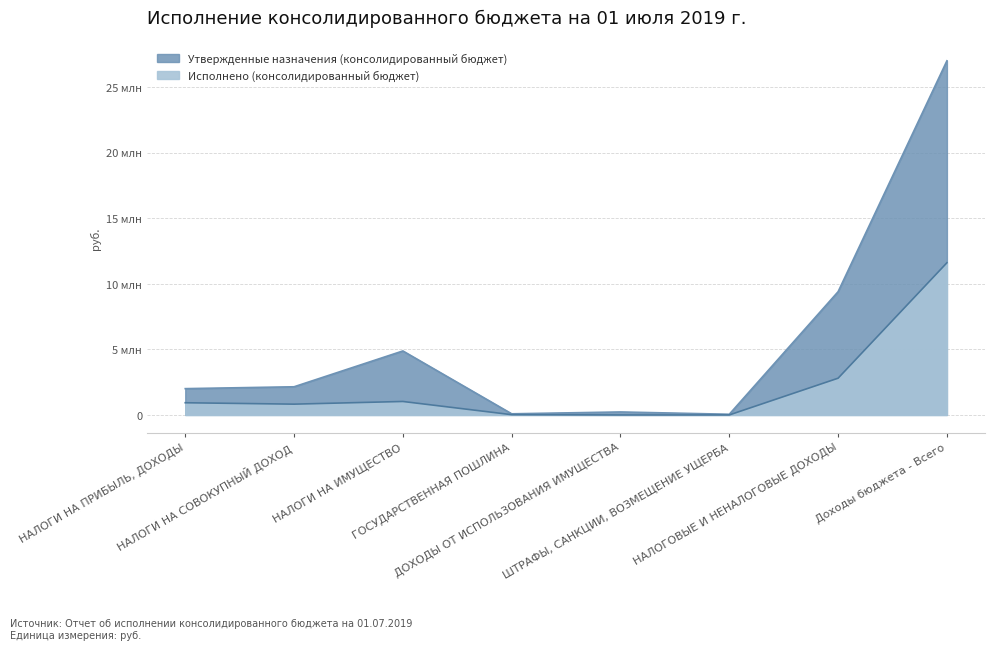

What is the difference between the maximum and minimum values in the Утвержденные назначения (консолидированный бюджет) series?

26975600.0